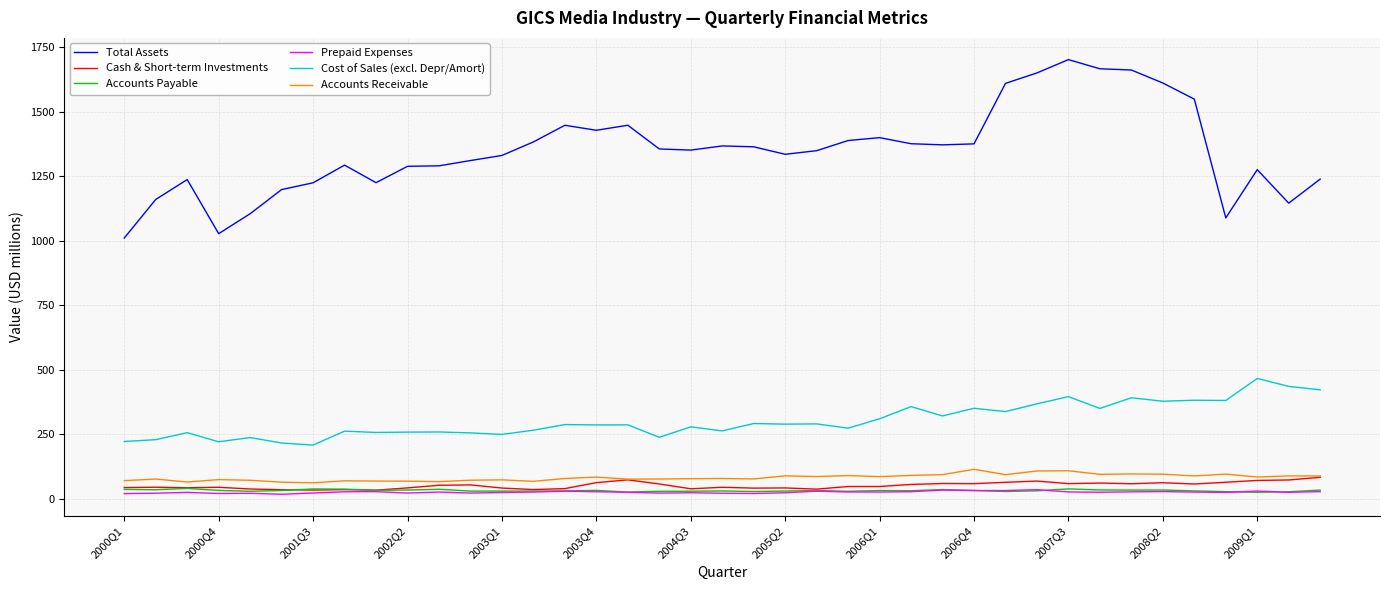

What is the highest value of the Accounts Payable series?

40.4